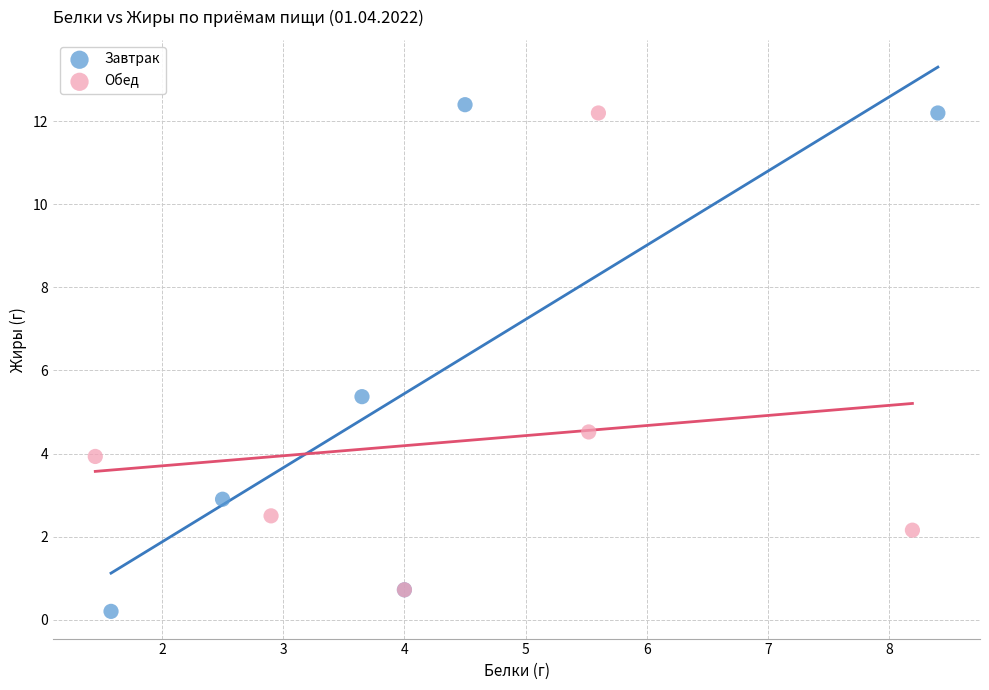

Which series has the largest Y range (max minus min)?

Завтрак